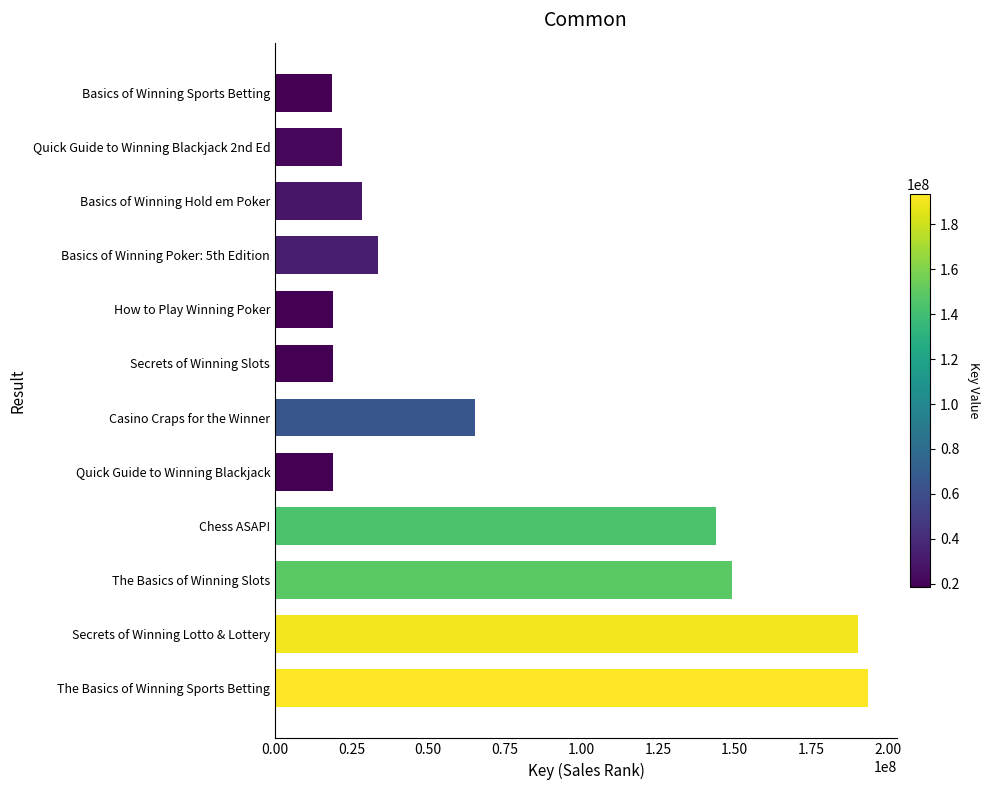

The value at The Basics of Winning Slots is 201493104. True or false?

False